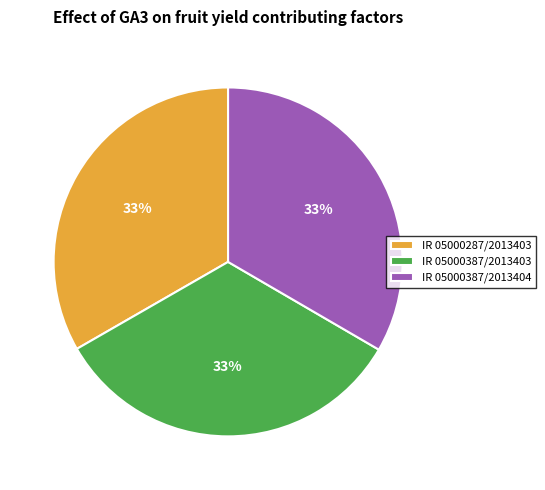

To the nearest percent, what percentage of the pie is IR 05000387/2013404?

33%